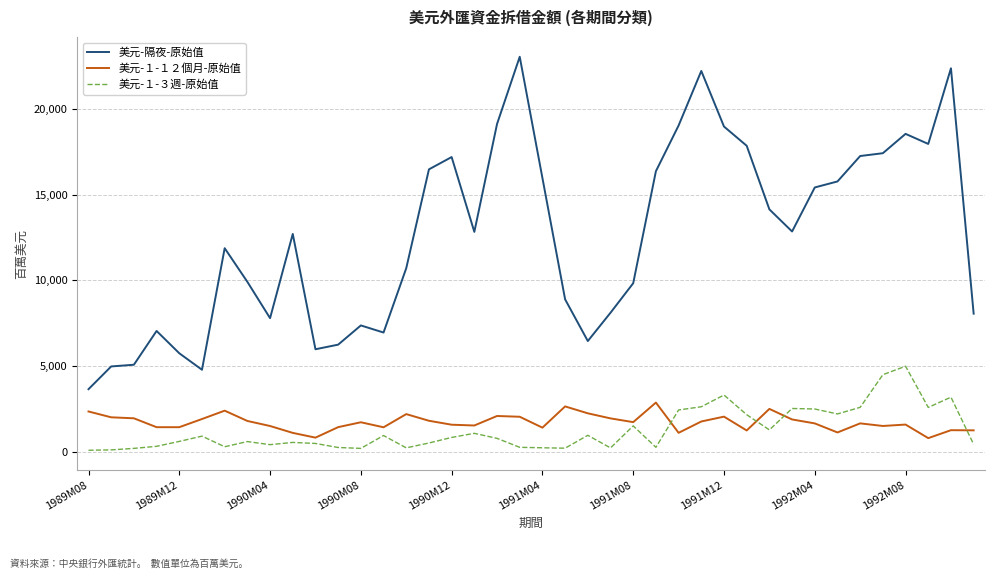

Which series has the largest range (max minus min)?

美元-隔夜-原始值